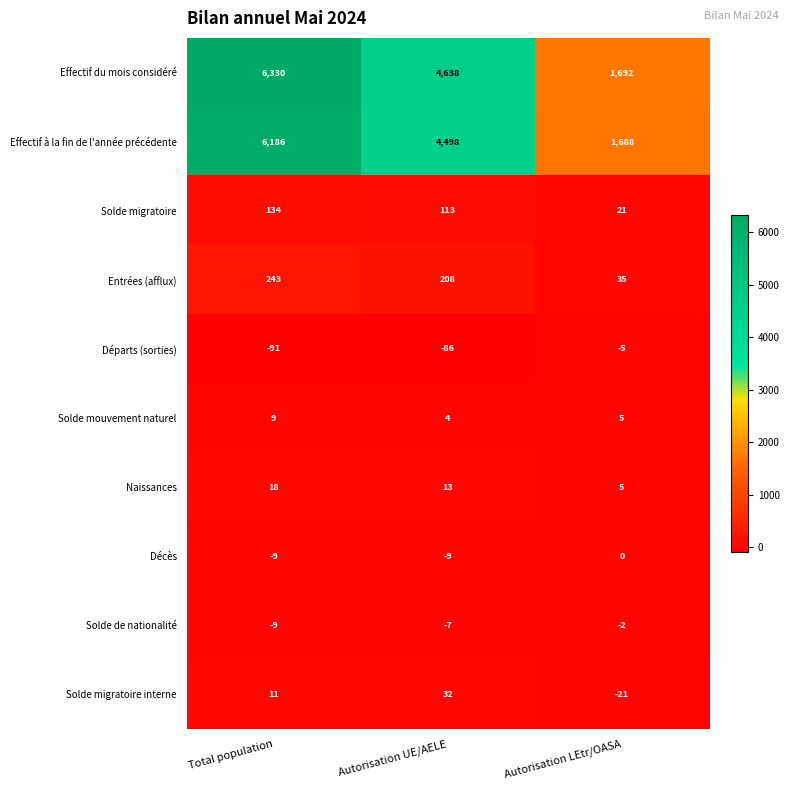

The value of Départs (sorties) at Total population is -91. True or false?

True